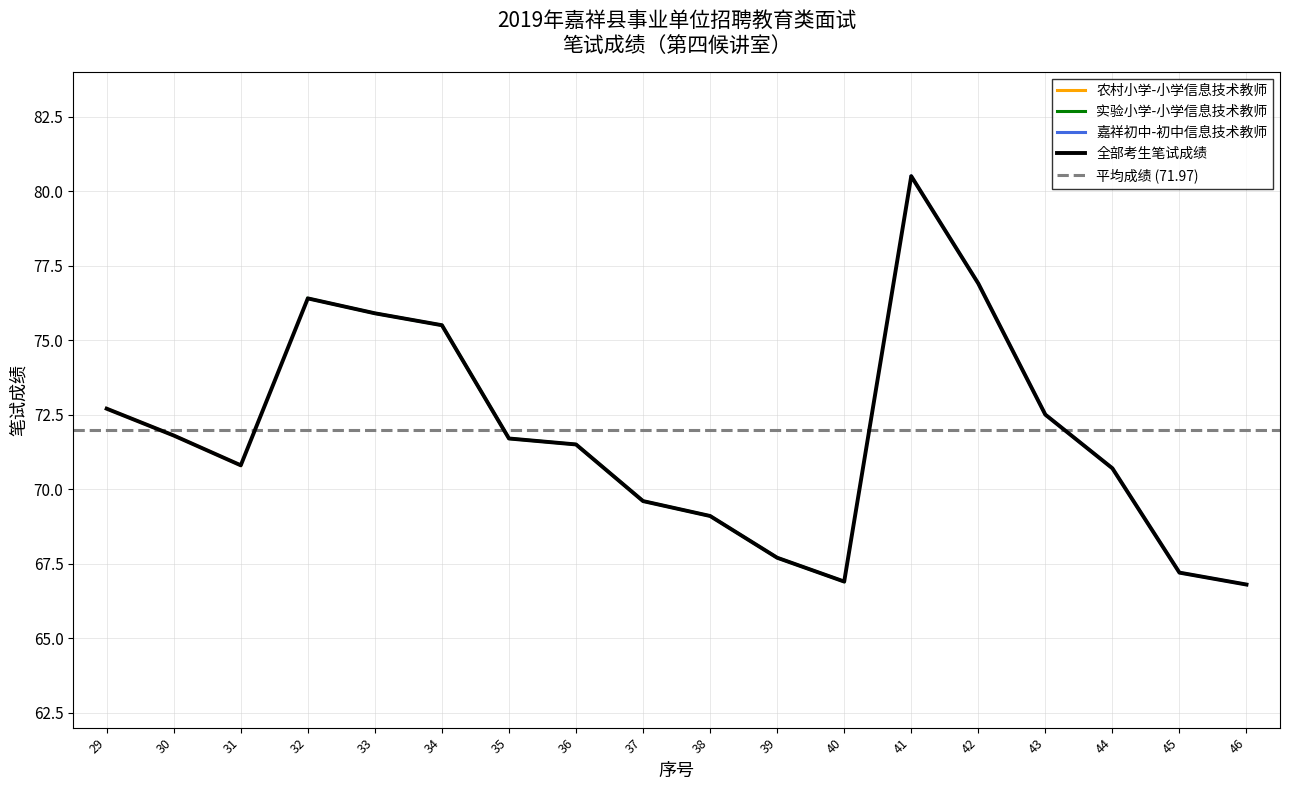

Is it true that 全部考生笔试成绩 equals 67.2 at 45?

True